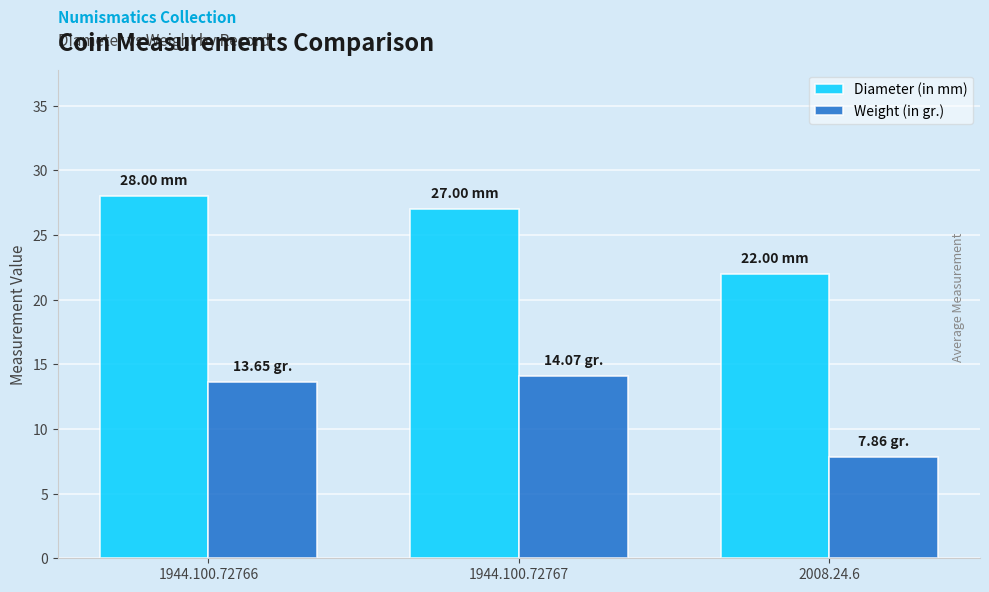

How many Diameter (in mm) values are between 22 and 28?

3